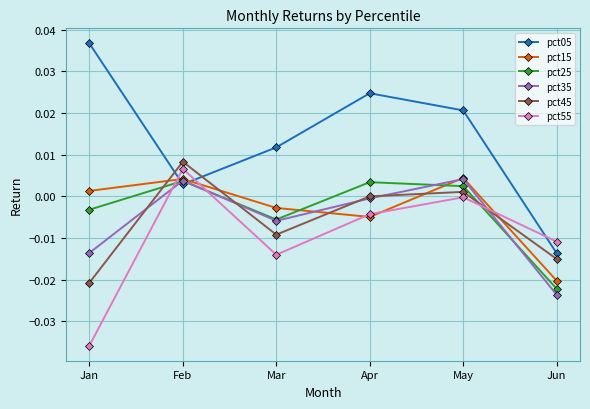

Which series has the largest total across all categories?

pct05